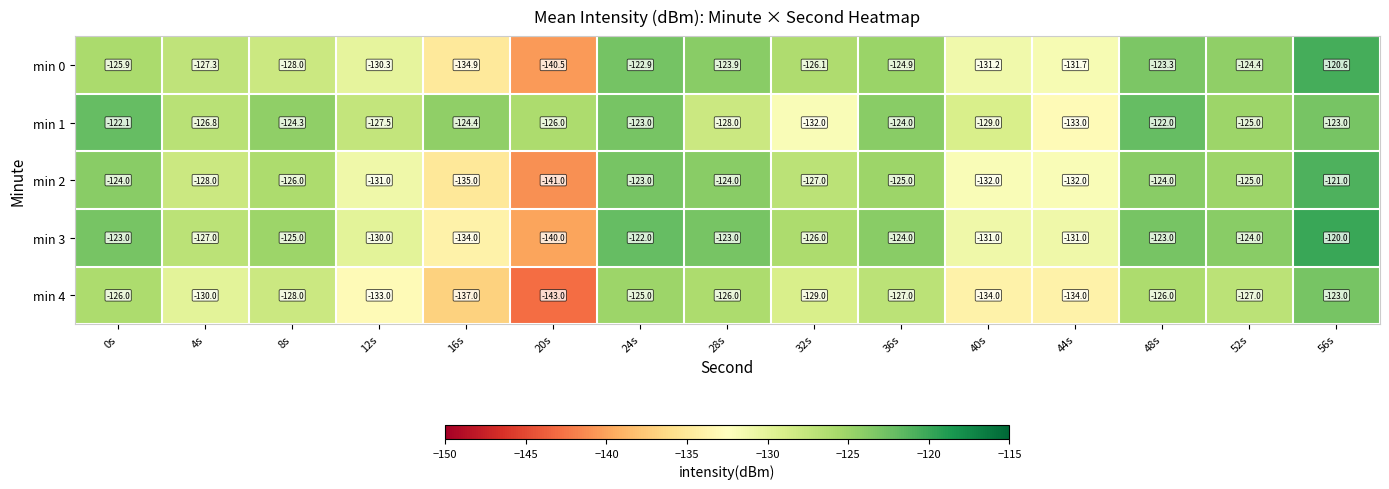

Rank the series by their maximum value, from lowest to highest.

min 4, min 1, min 2, min 0, min 3